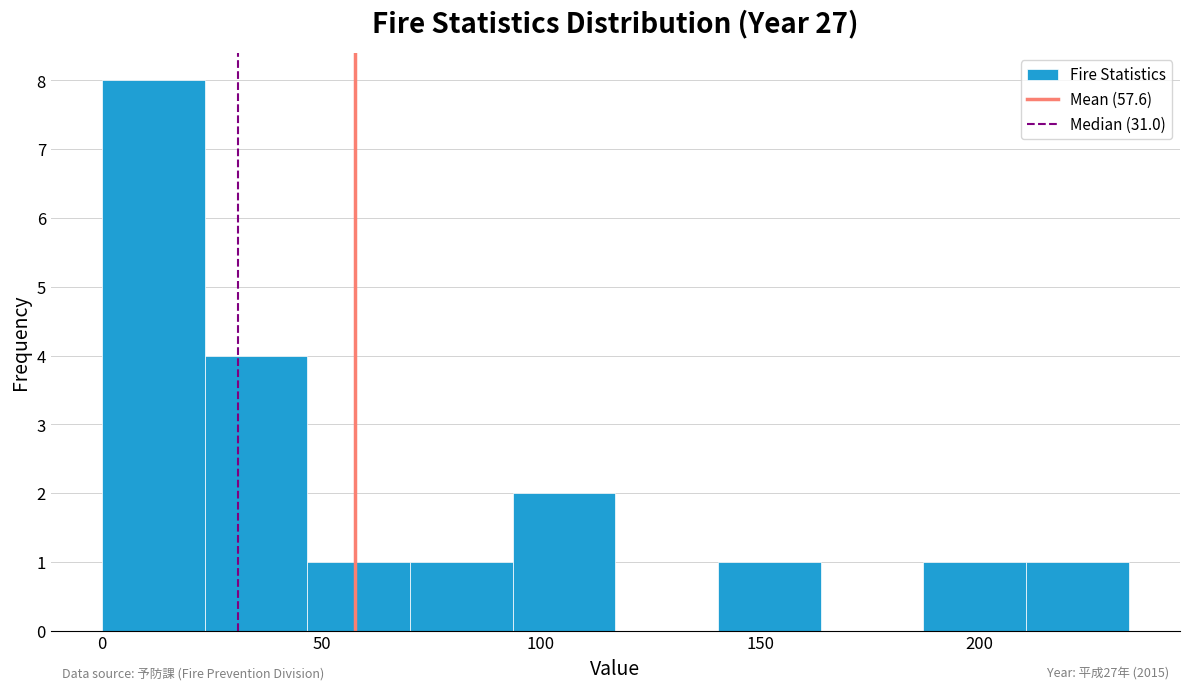

Which range on the x-axis has the tallest bar?

0 to 25